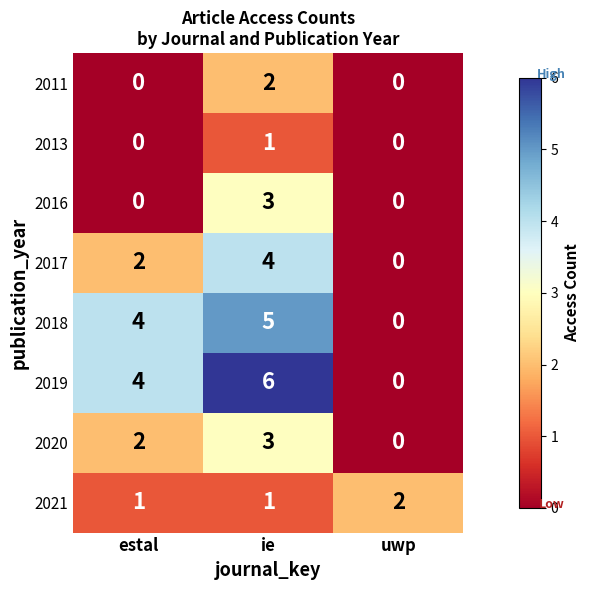

What is the spread (max minus min) of values at estal?

4